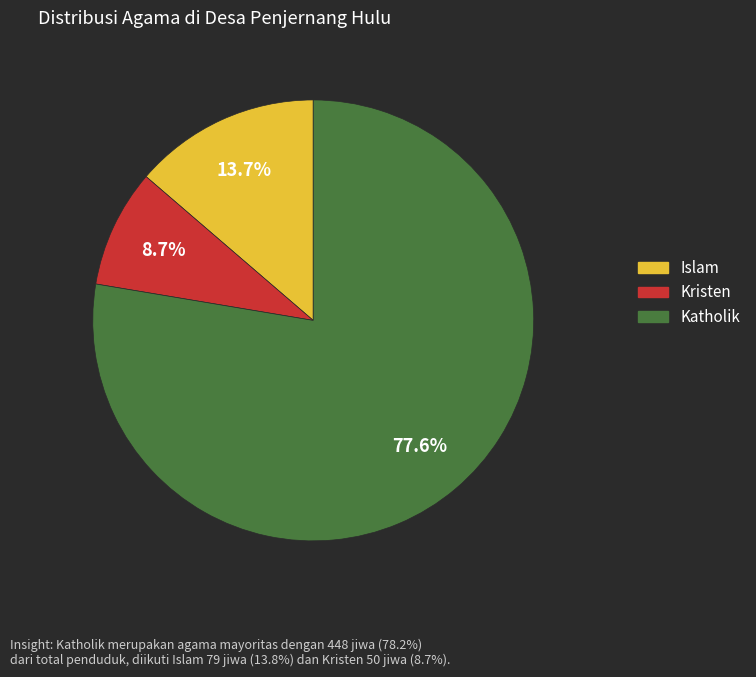

Which slice represents more than half of the pie?

Katholik